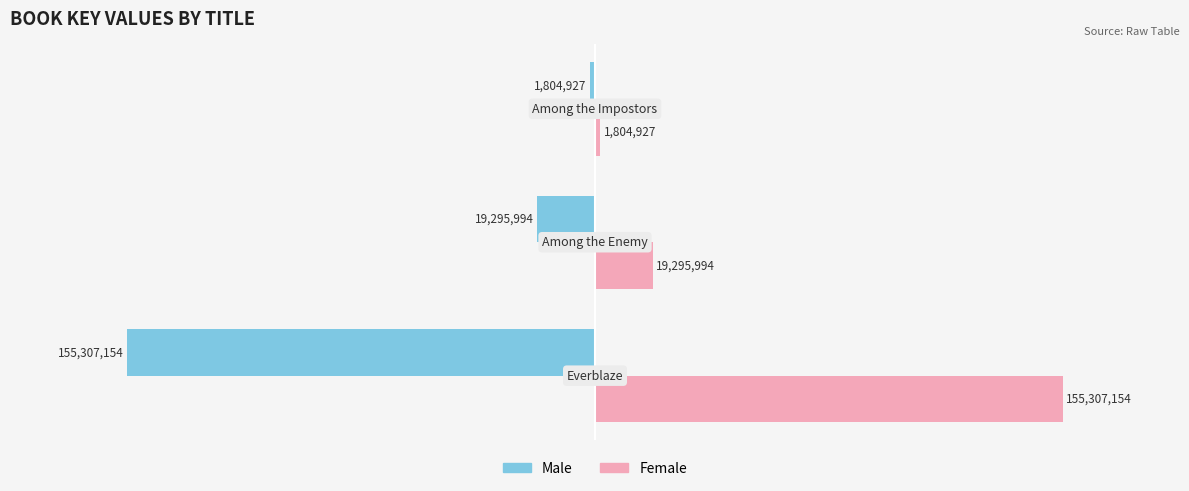

Rank the series by their maximum value, from highest to lowest.

Female, Male